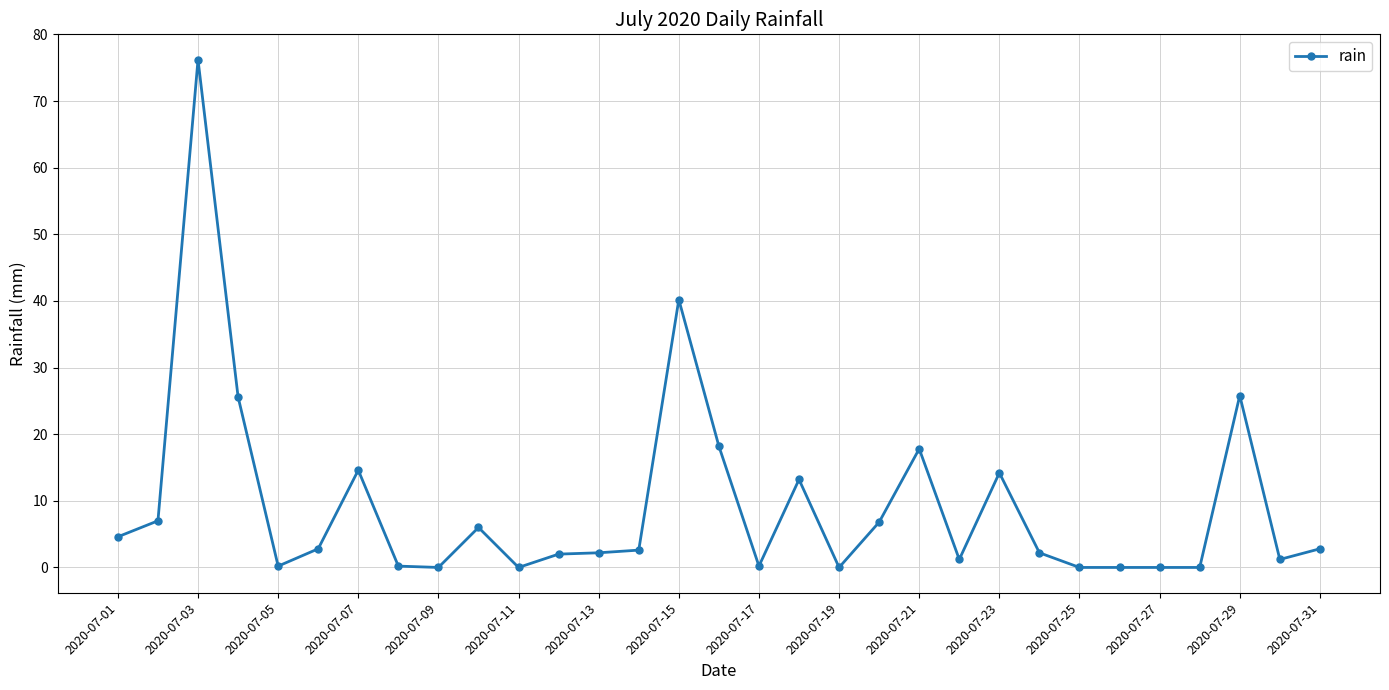

What is the maximum value shown in the chart?

76.2